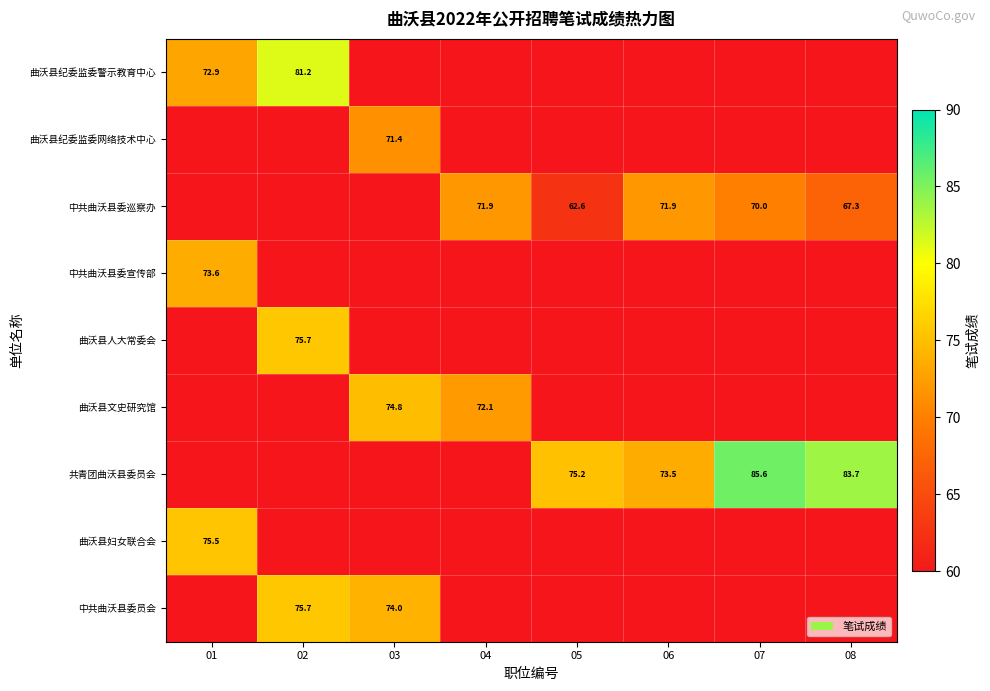

Which category has the lowest value across all series?

03